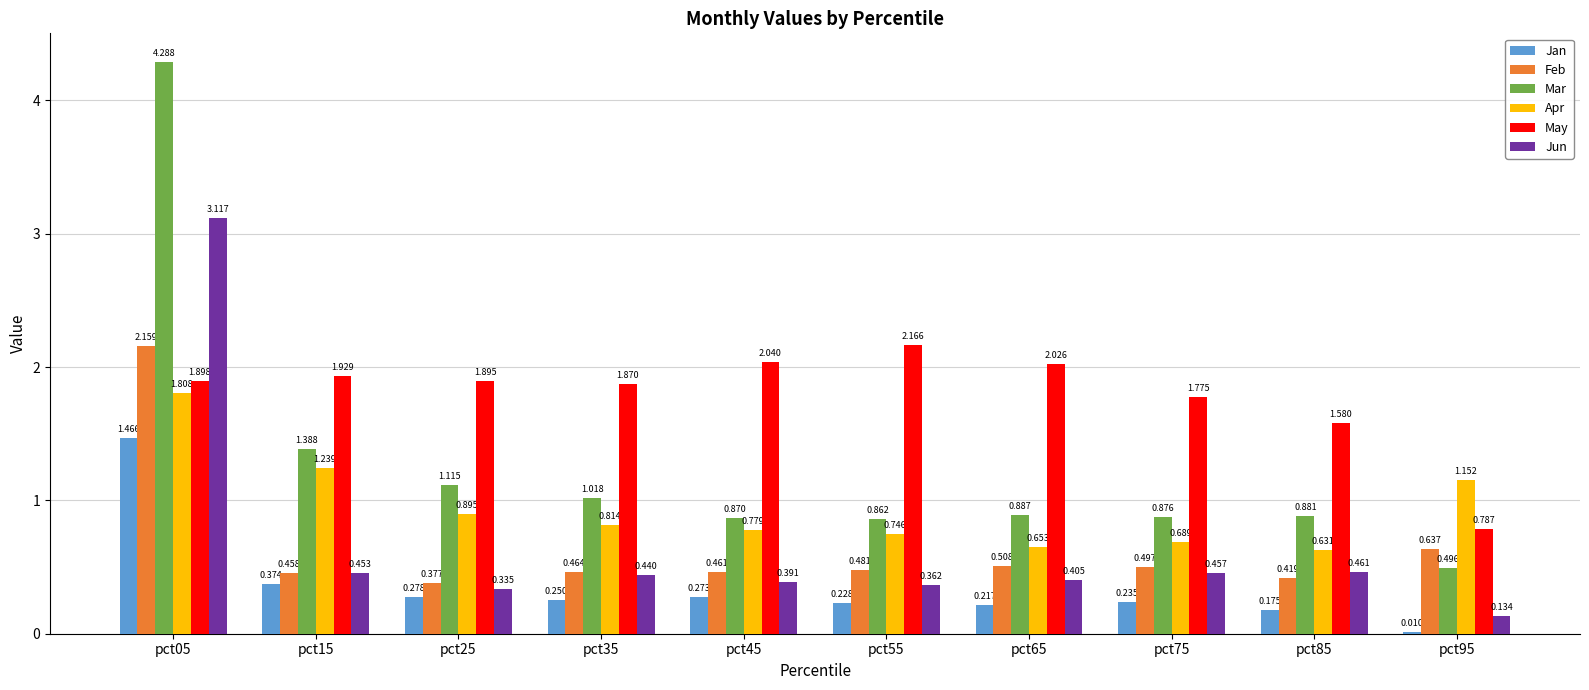

What is the total value across all series at pct45?

4.8